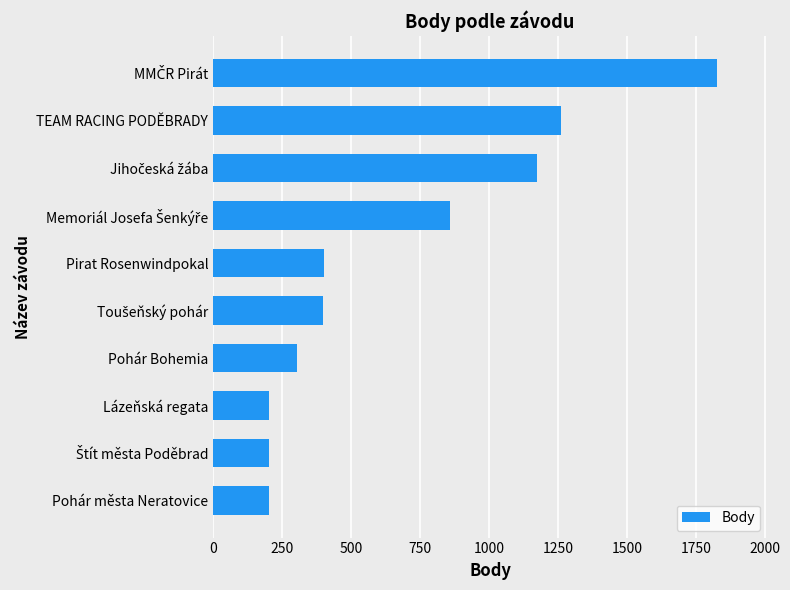

Read the value at Pohár Bohemia.

303